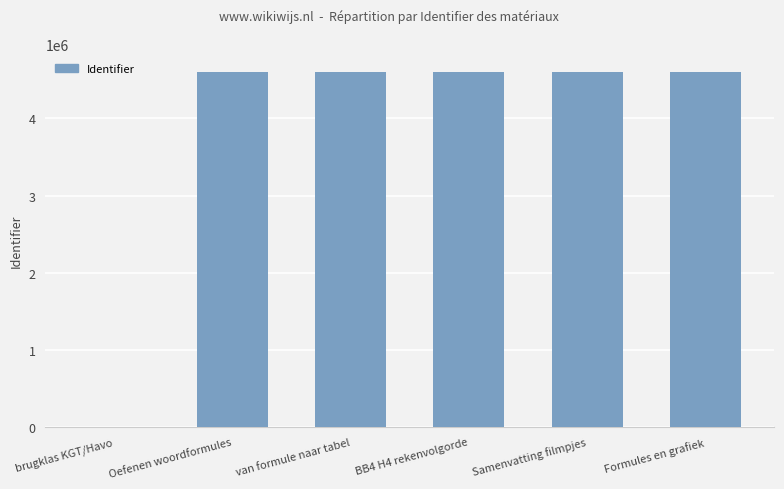

What is the change in value from Samenvatting filmpjes to Formules en grafiek?

+3